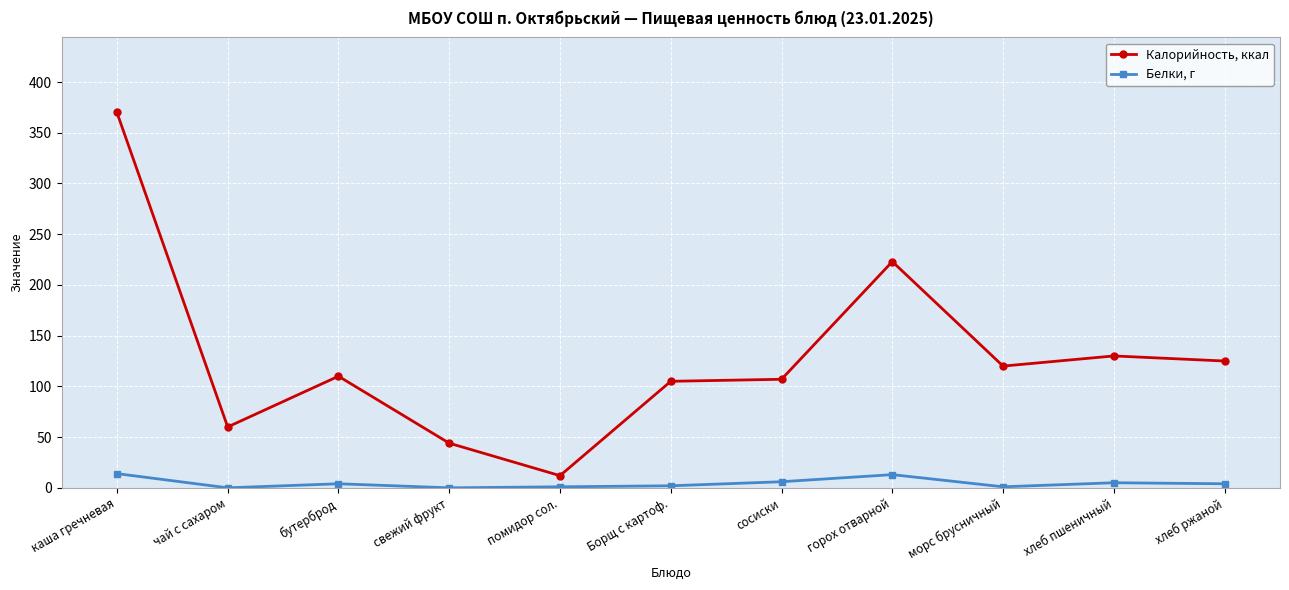

Where does the Калорийность, ккал series first go above 110?

каша гречневая